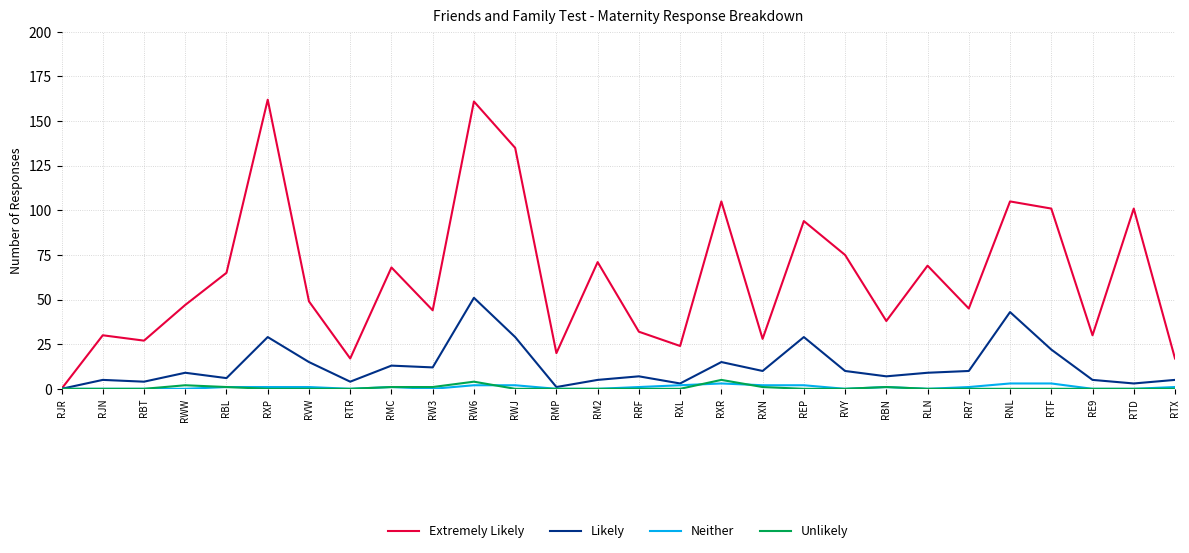

How many lines are shown in the chart?

4